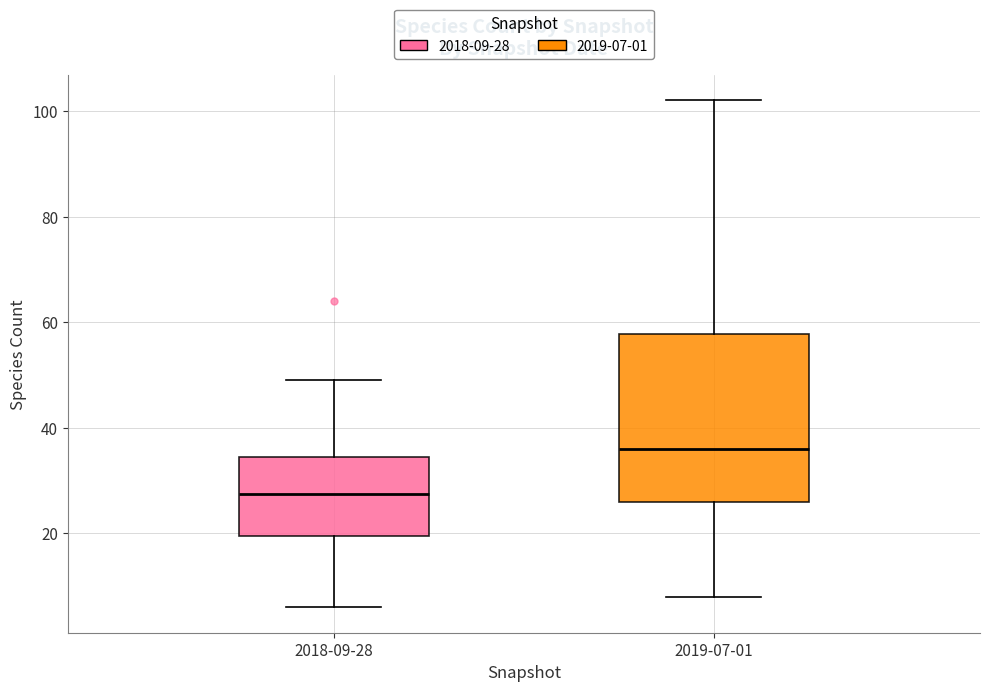

Reading left to right, read every box against the y-axis: the position of its median line, the range the box covers, and the ends of its whiskers. The values are not printed on the chart, so give them approximately, as read against the axis.

2018-09-28: median 28, box 20 to 34, whiskers 6 to 50
2019-07-01: median 36, box 26 to 58, whiskers 8 to 102